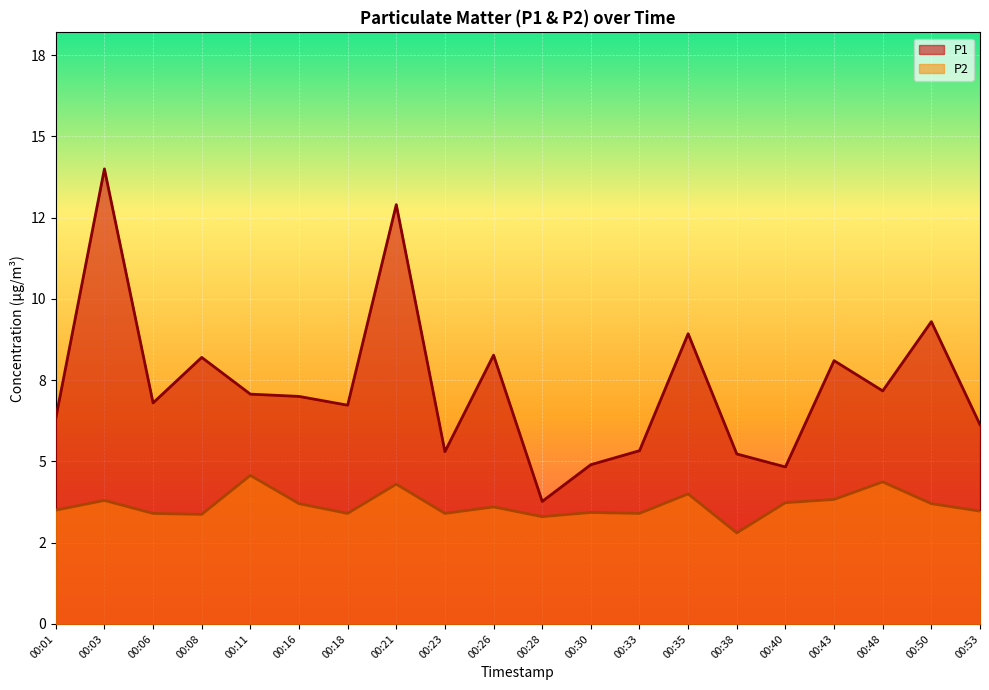

Which series has the largest range (max minus min)?

P1